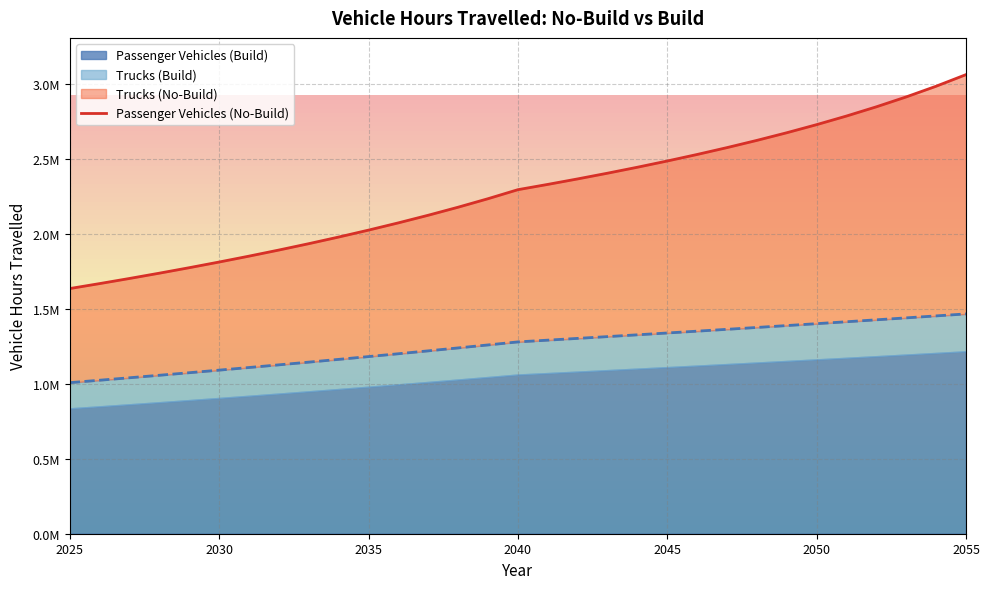

What is the difference between the second highest and second lowest values?

1317790.8